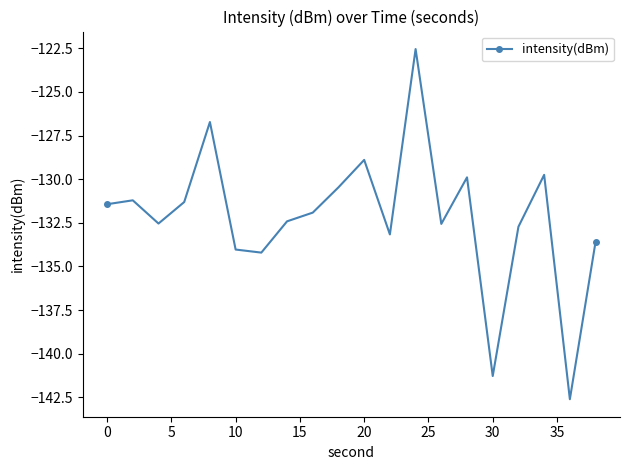

What is the value of the 3rd point from the left?

-132.5